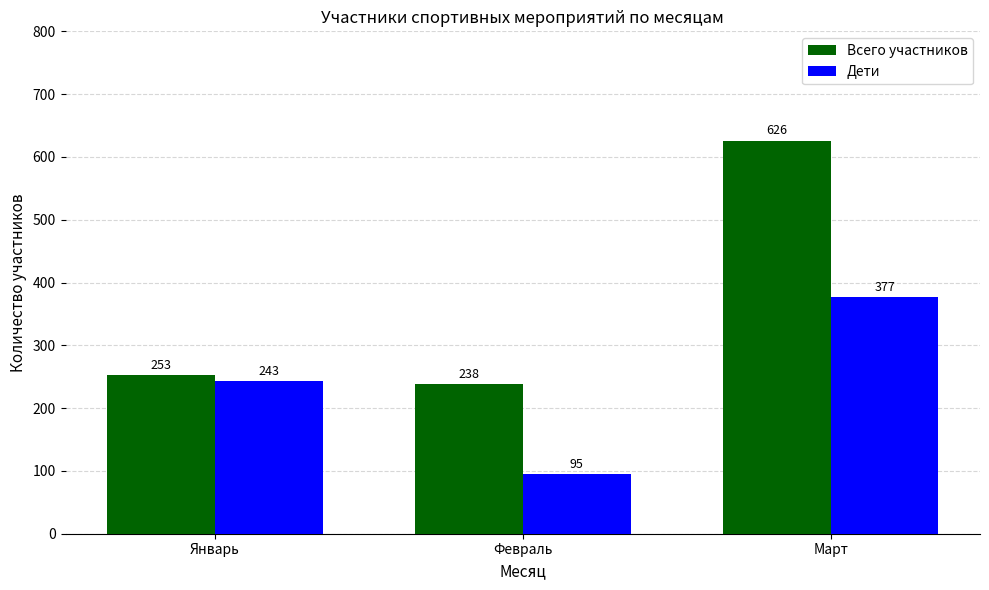

Reading left to right, extract all data points from this chart.

Всего участников: Январь=253	Февраль=238	Март=626
Дети: Январь=243	Февраль=95	Март=377